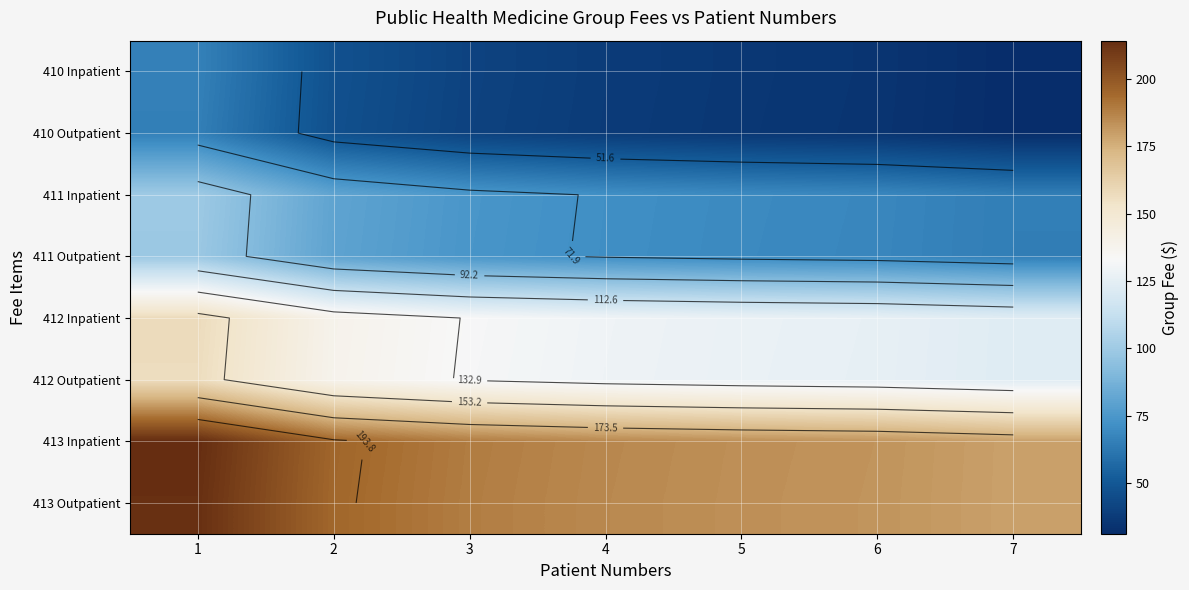

What is the difference between the 411 Inpatient values at 5 and 7?

4.5